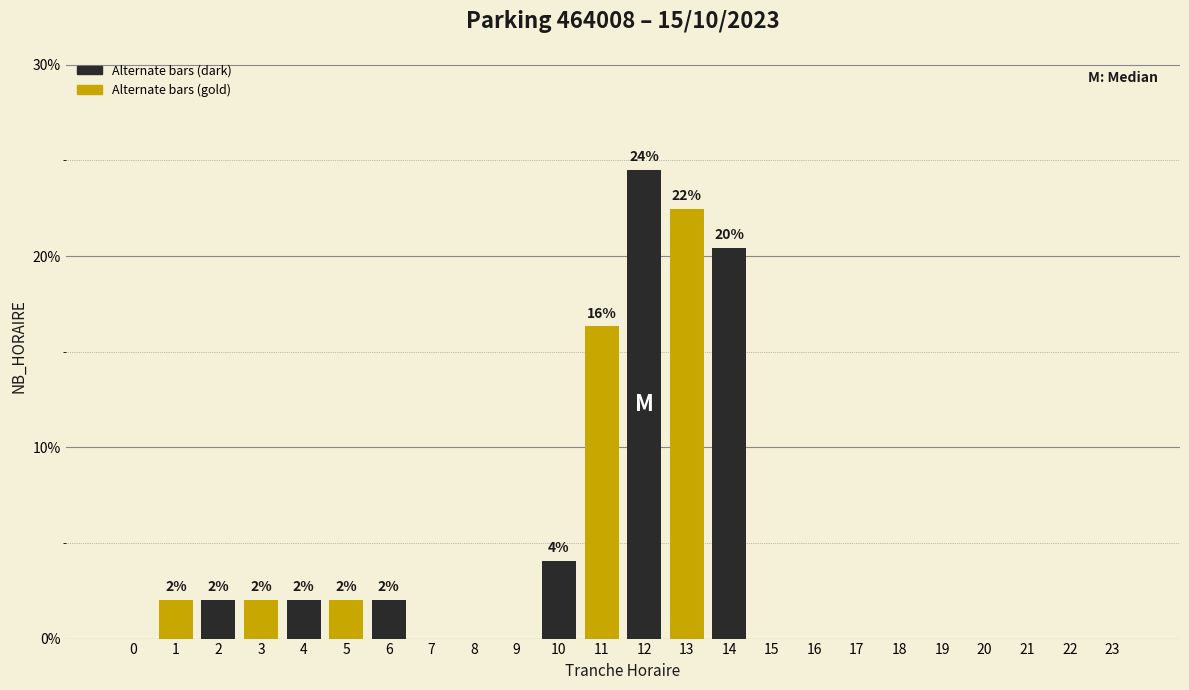

Reading left to right, extract all data points from this chart.

0=0.0	1=2.0	2=2.0	3=2.0	4=2.0	5=2.0	6=2.0	7=0.0	8=0.0	9=0.0	10=4.1	11=16.3	12=24.5	13=22.4	14=20.4	15=0.0	16=0.0	17=0.0	18=0.0	19=0.0	20=0.0	21=0.0	22=0.0	23=0.0